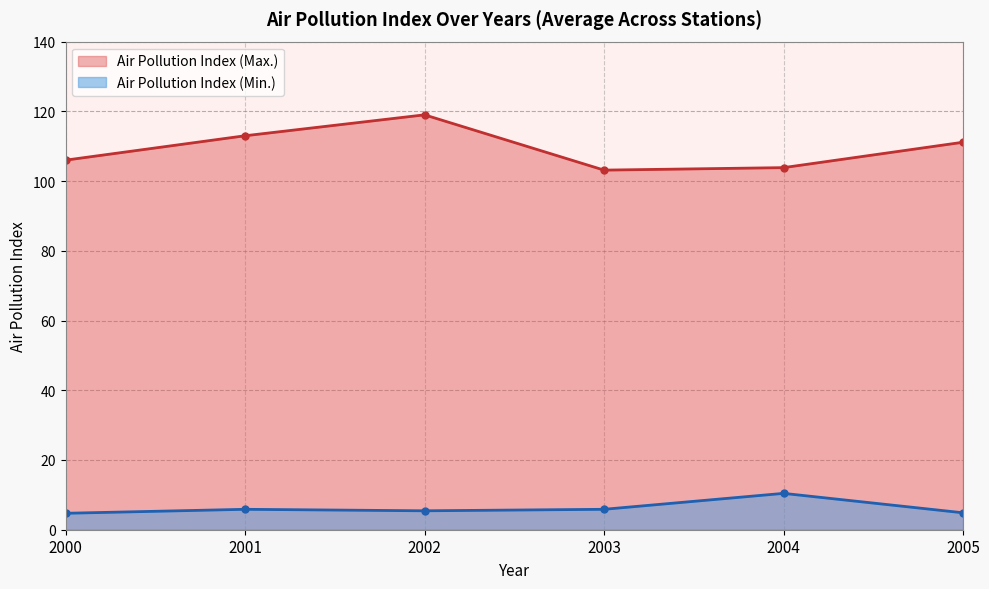

What is the total value across all series at 2004?

114.3